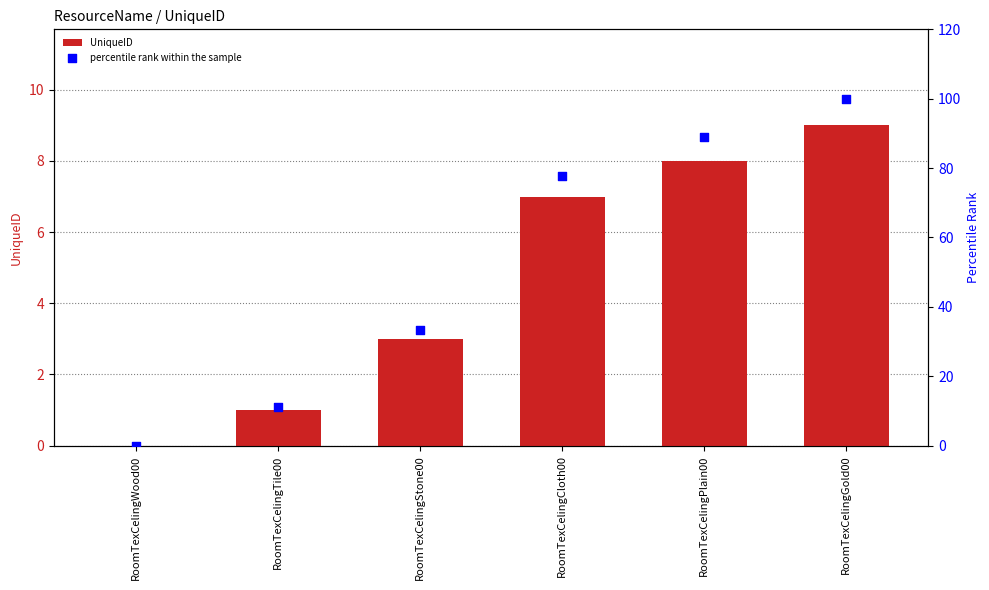

Which series has the widest spread of Y values?

percentile rank within the sample